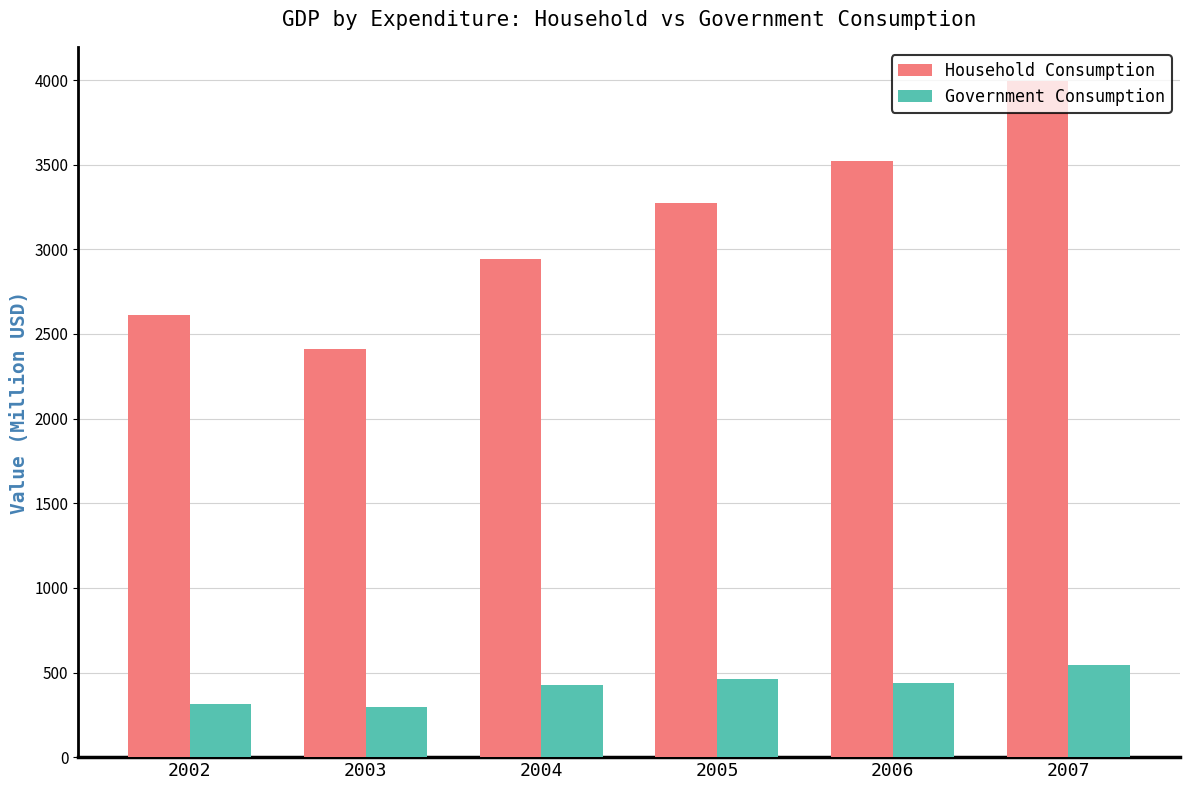

The value of Government Consumption at 2006 is 771.3. True or false?

False